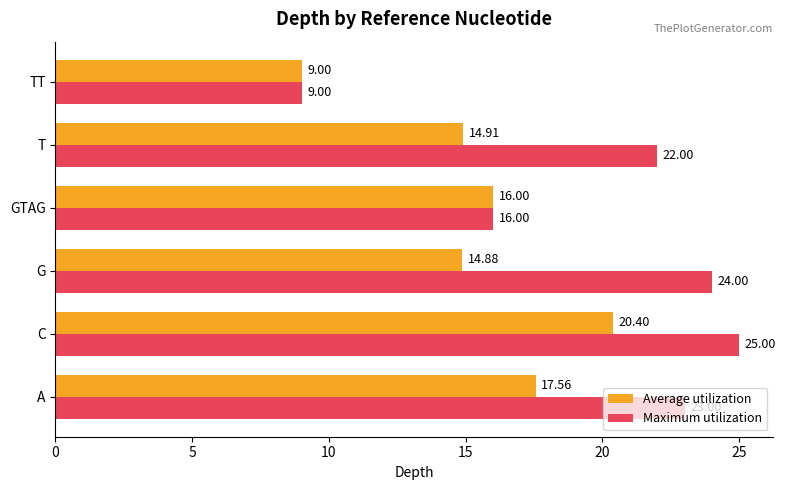

What is the spread (max minus min) of values at T?

7.1